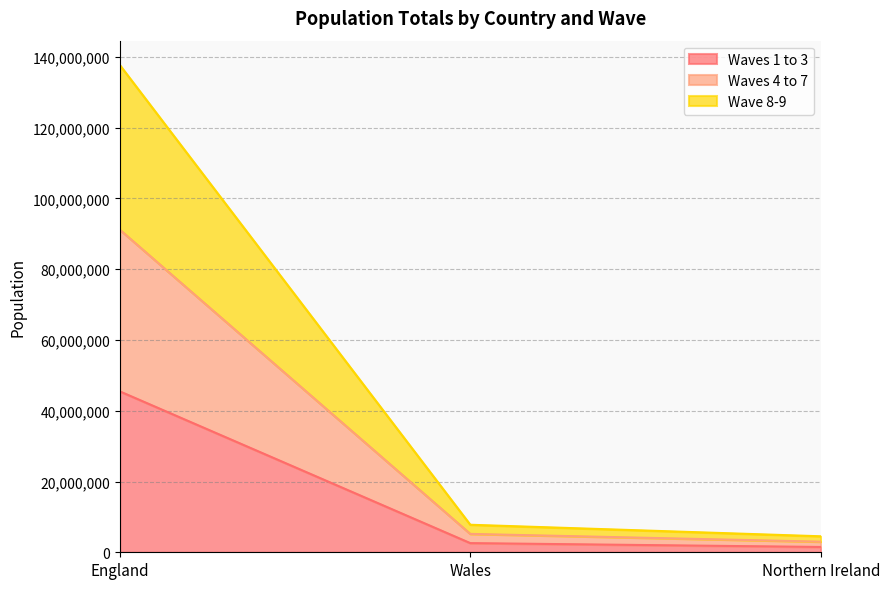

Reading left to right, transcribe all the data shown in this chart.

Waves 1 to 3: England=45470282	Wales=2589044	Northern Ireland=1497738
Waves 4 to 7: England=91168180	Wales=5195900	Northern Ireland=2997438
Wave 8-9: England=137699258	Wales=7778253	Northern Ireland=4518546